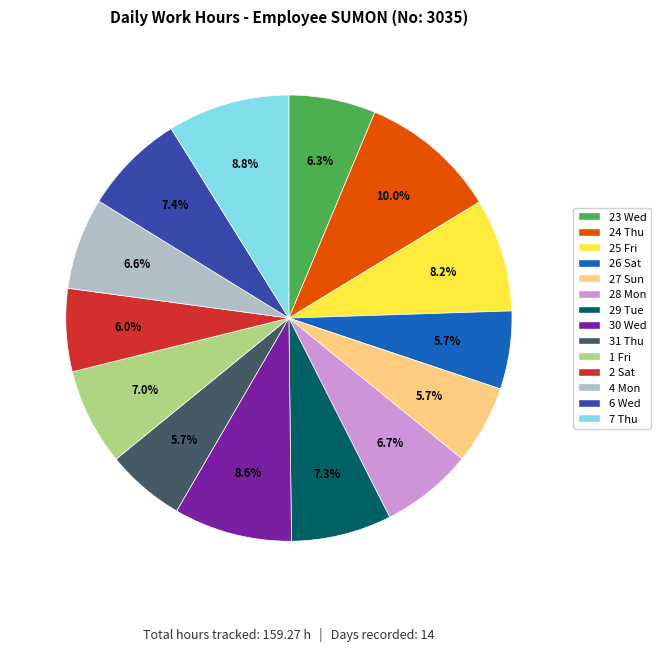

To the nearest percent, what percentage of the pie is 7 Thu?

9%